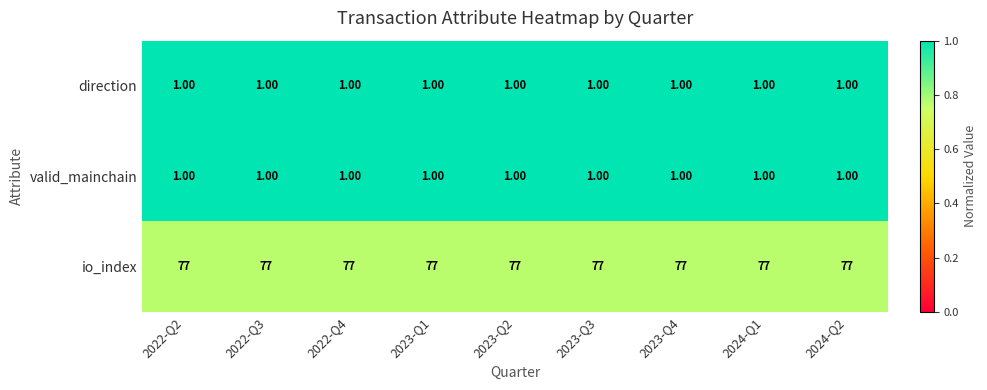

What is the total value across all series at 2022-Q2?

2.8